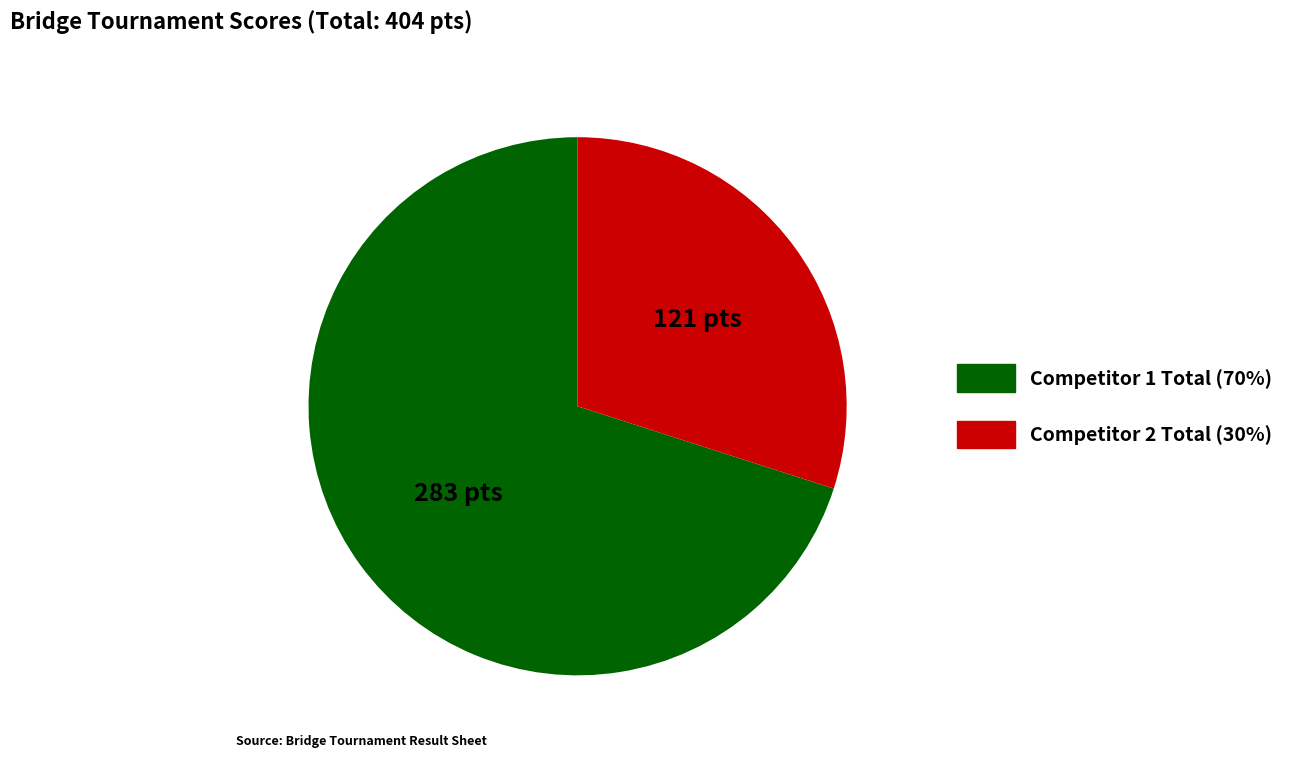

Is there any slice that represents more than half of the pie?

Yes